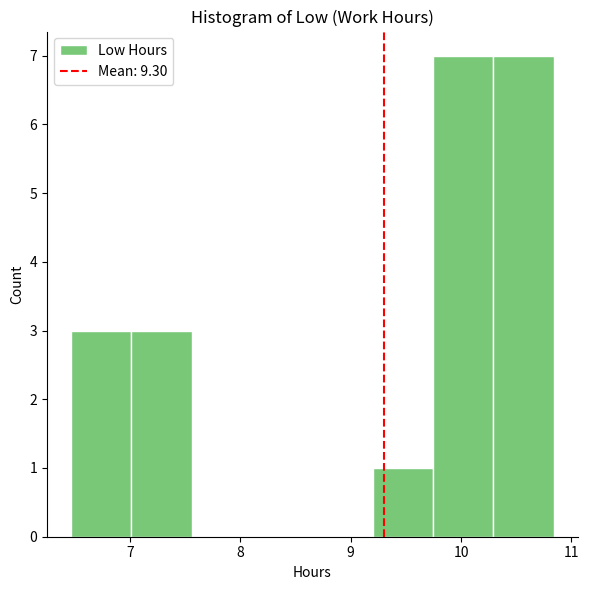

How tall is the bar that spans 9.7 to 10.3 on the x-axis? Neither the bar edges nor the heights are printed on the chart, so give them approximately, as read against the axes.

7